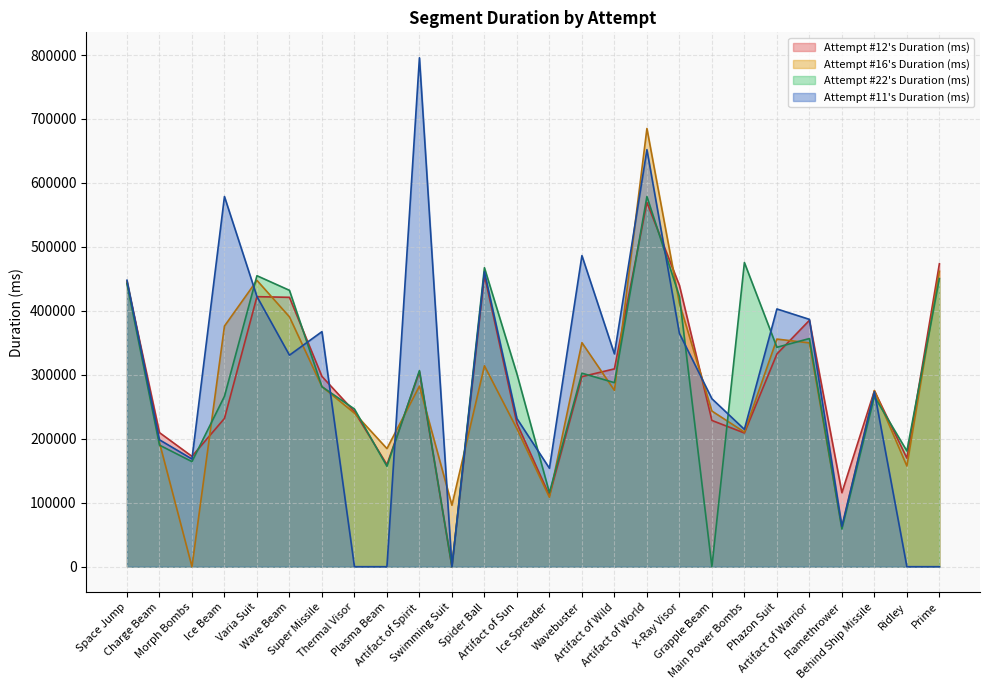

At which category does Attempt #22's Duration (ms) reach its first local peak?

Varia Suit